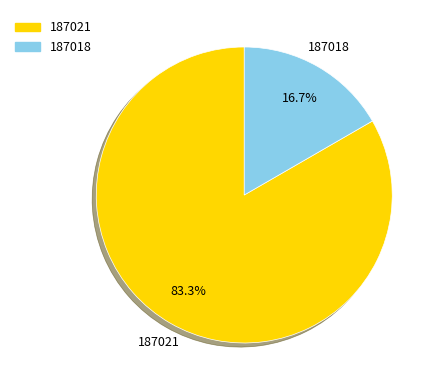

To the nearest percent, what is the combined percentage of 187018 and 187021?

100%